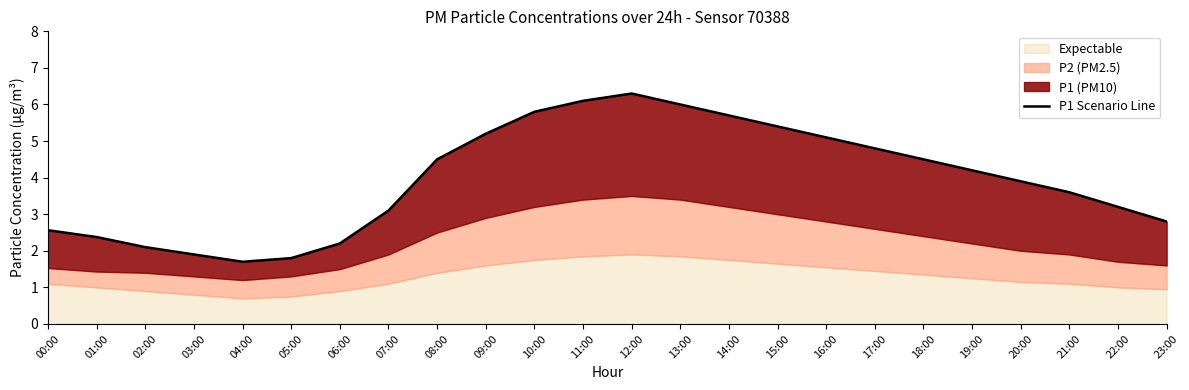

The value at 13:00 is 6.0. True or false?

True